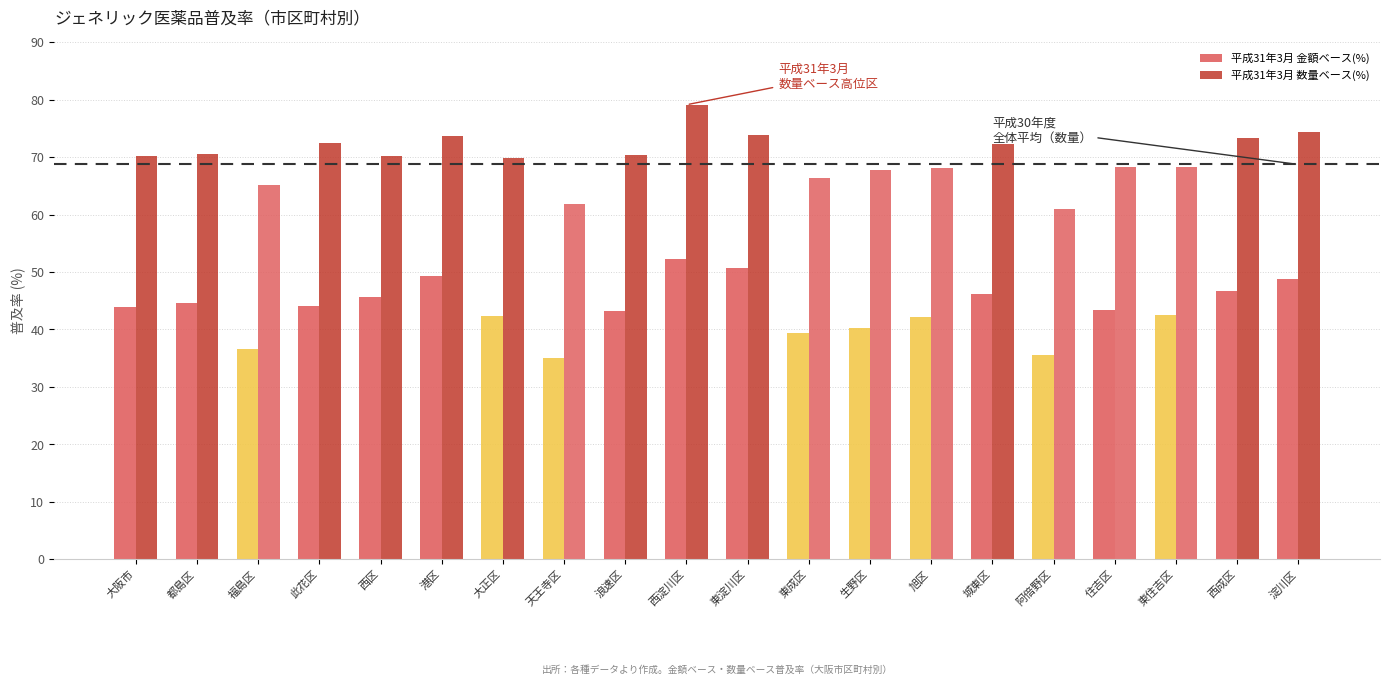

How many distinct data groups are displayed?

2